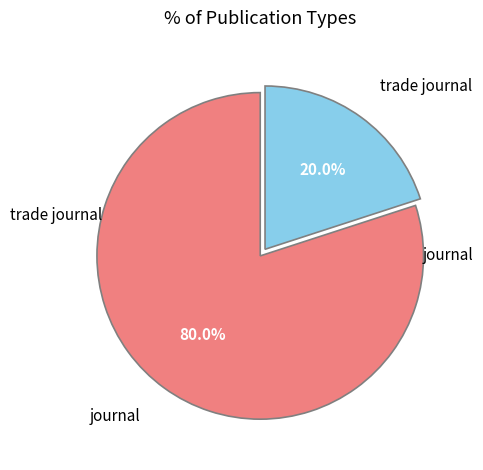

Is there a majority slice in this chart?

Yes